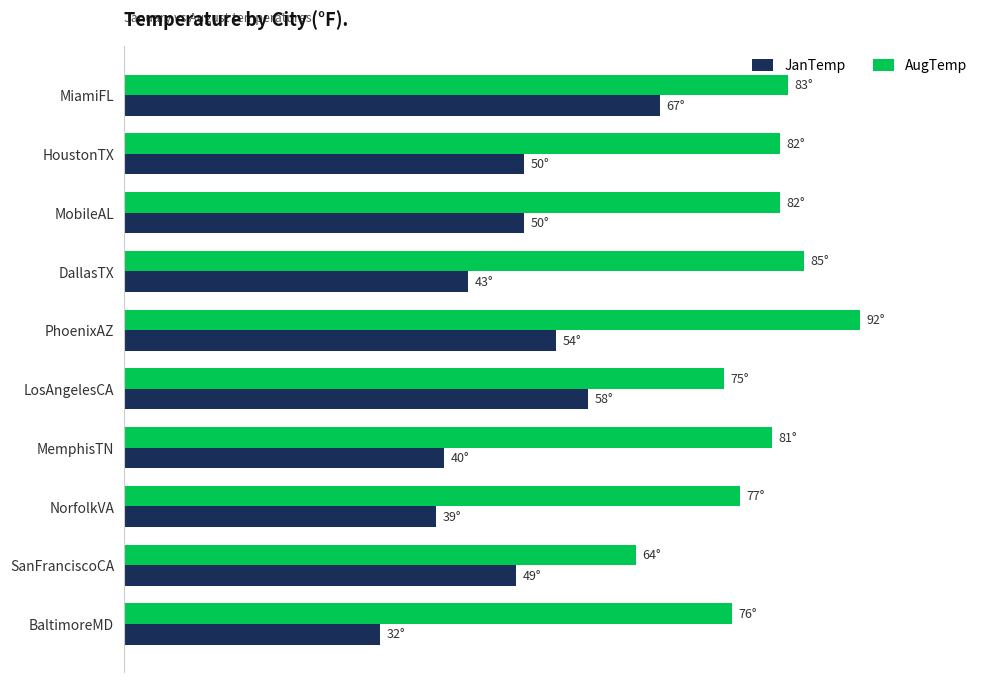

List the series in order of their peak value, lowest first.

JanTemp, AugTemp